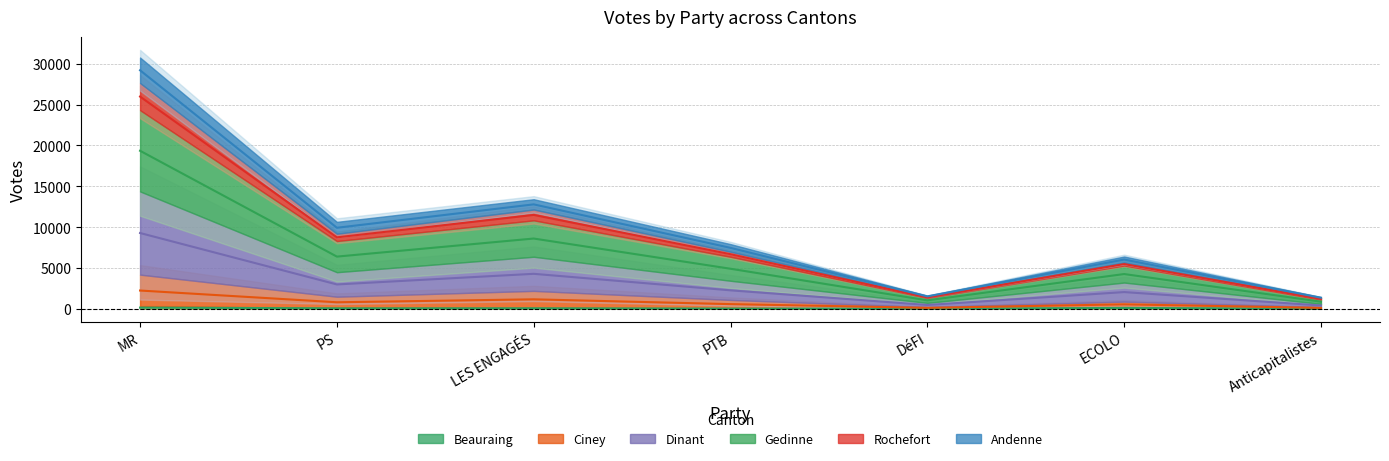

Does the chart display data point markers on the line(s)?

No